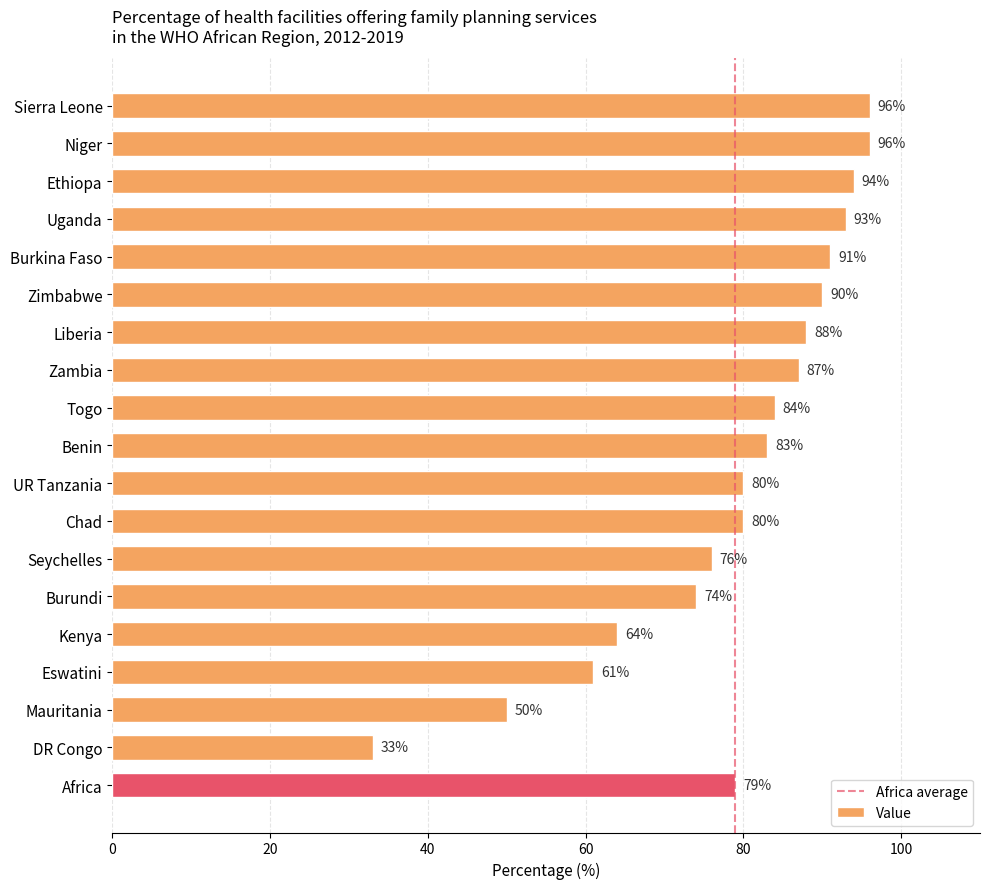

Read the value at Uganda, to the nearest 10.

90